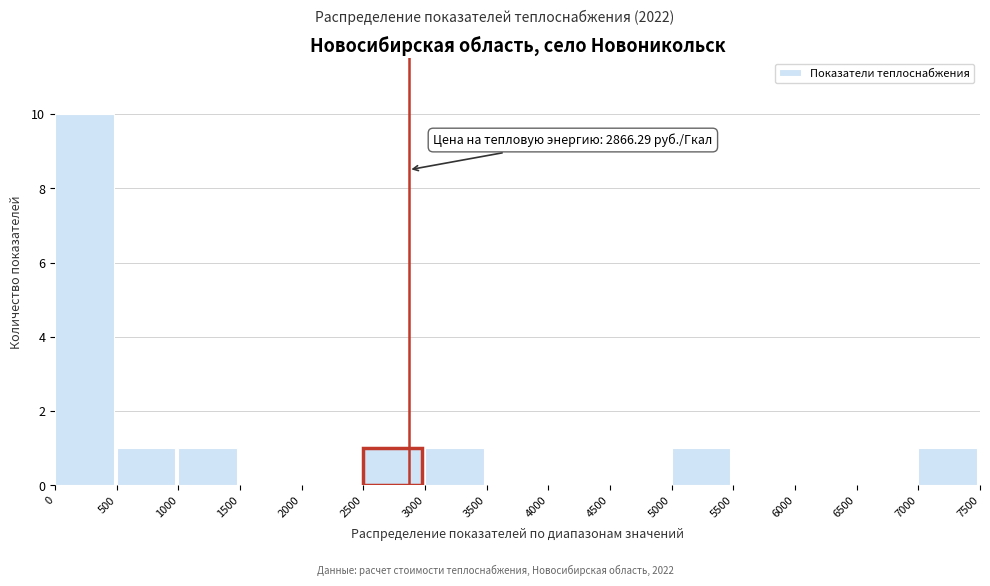

Which range on the x-axis has the tallest bar?

0 to 500